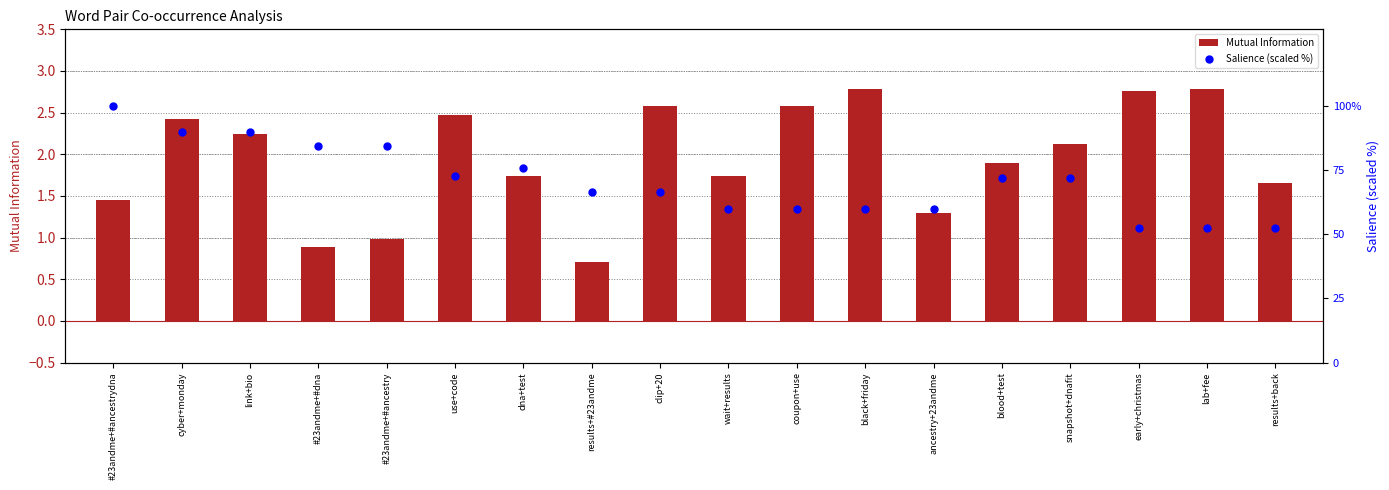

Which series contains the lowest Y value?

Mutual Information